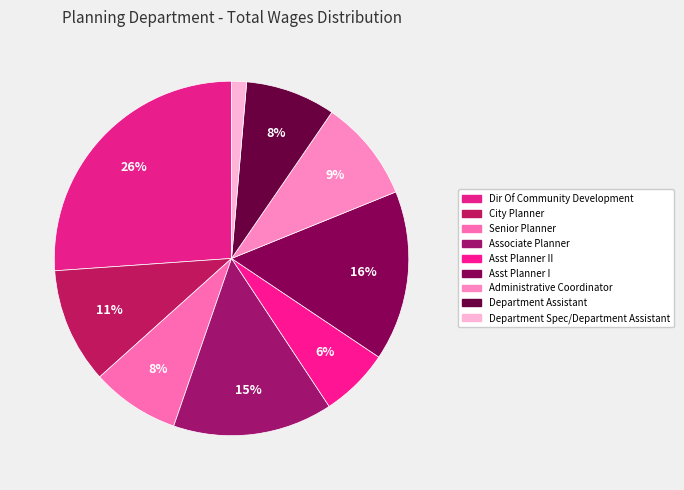

Does any single category account for the majority?

No